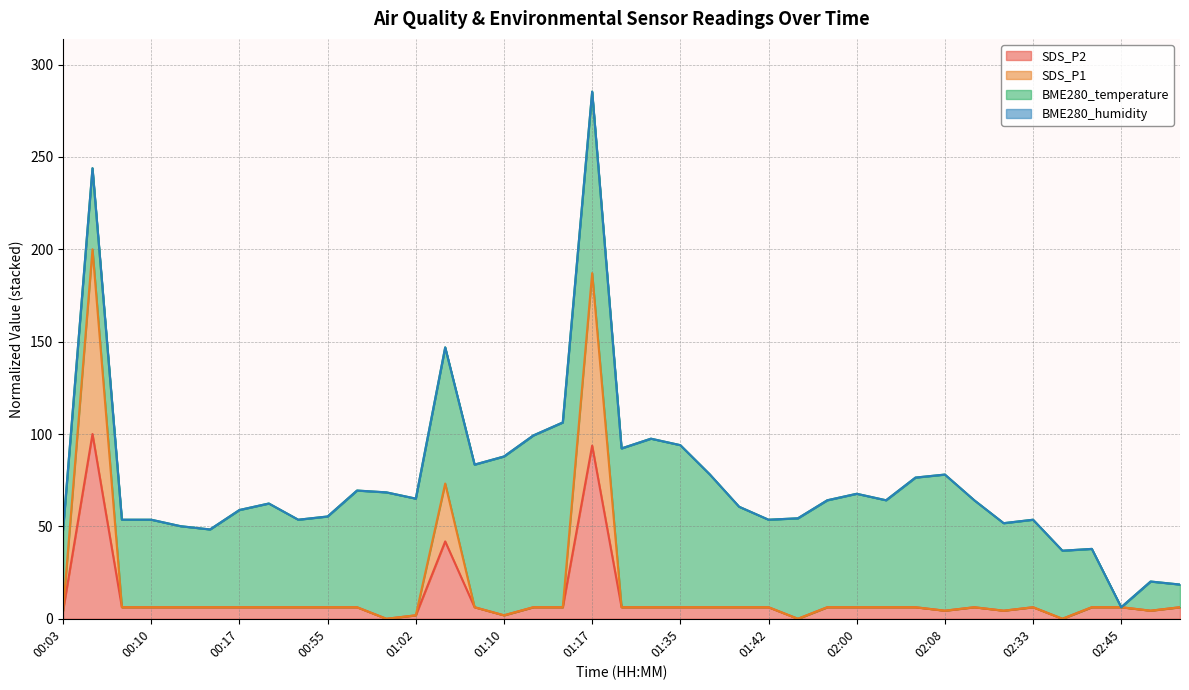

True or false: SDS_P2 and SDS_P1 intersect in this chart.

False